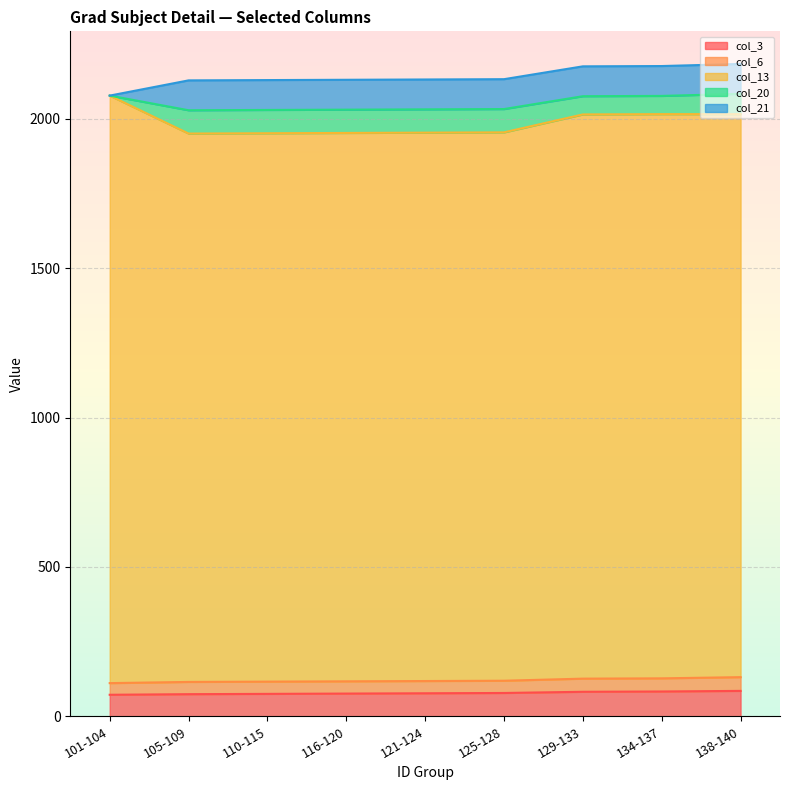

The col_3 series shows 78 at 125-128. True or false?

True